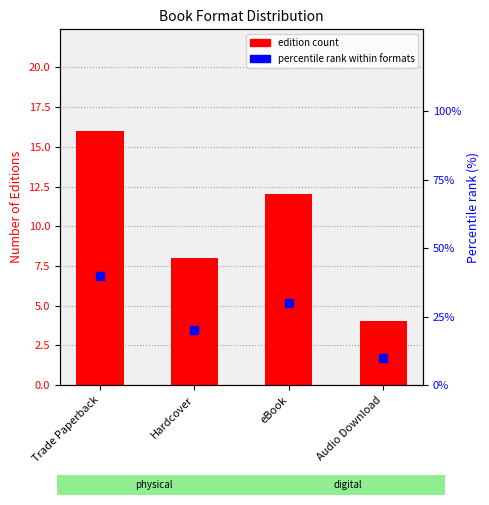

At how many categories does at least one series exceed 8?

4